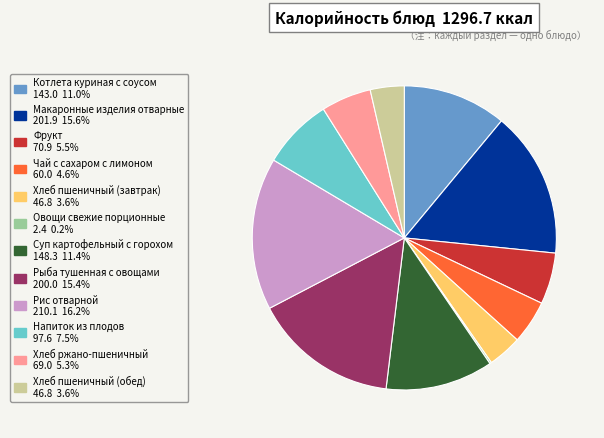

What is the ratio of the value at Хлеб пшеничный (обед) to the value at Фрукт?

0.7